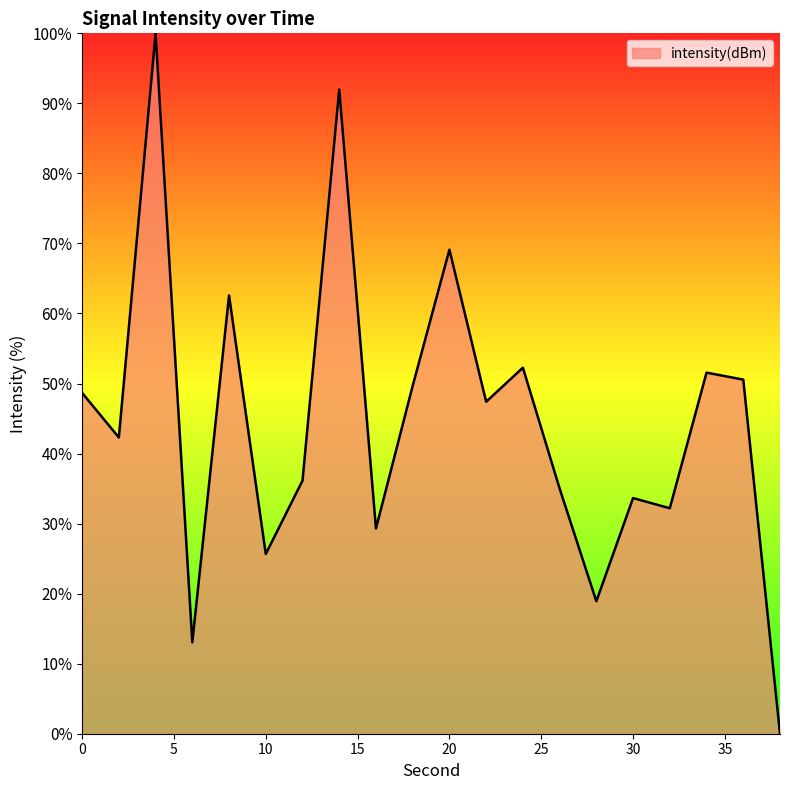

What is the maximum value shown in the chart?

100.0